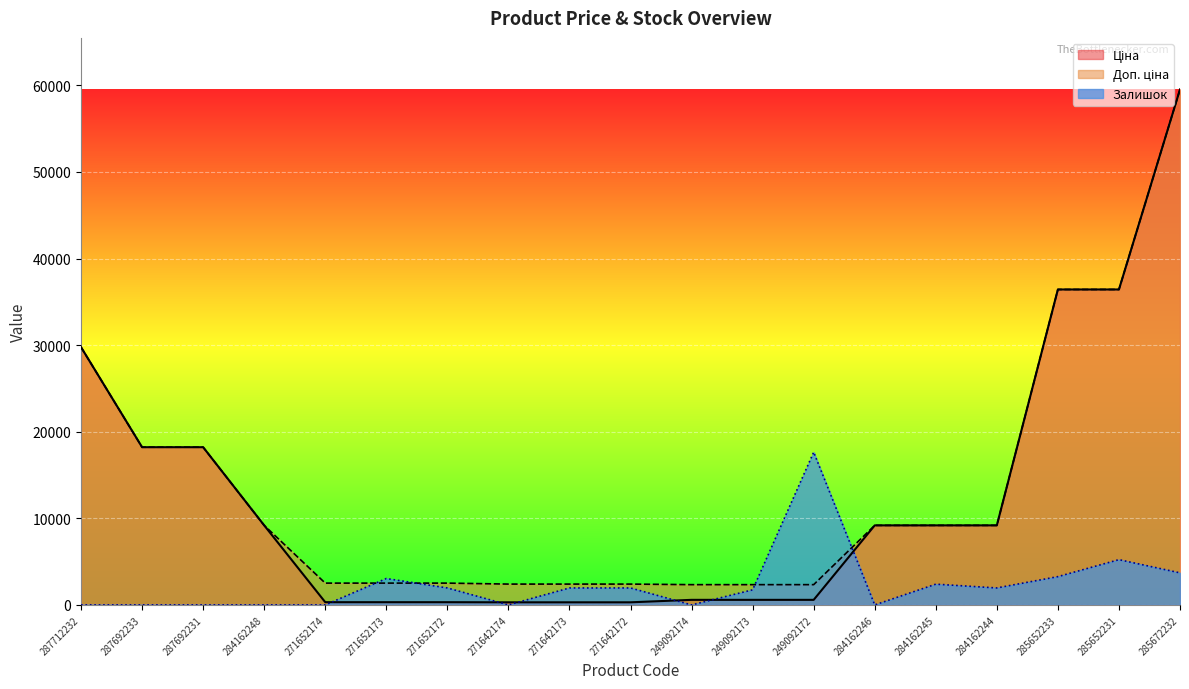

True or false: Ціна has more than 0 points higher than both neighbors.

False